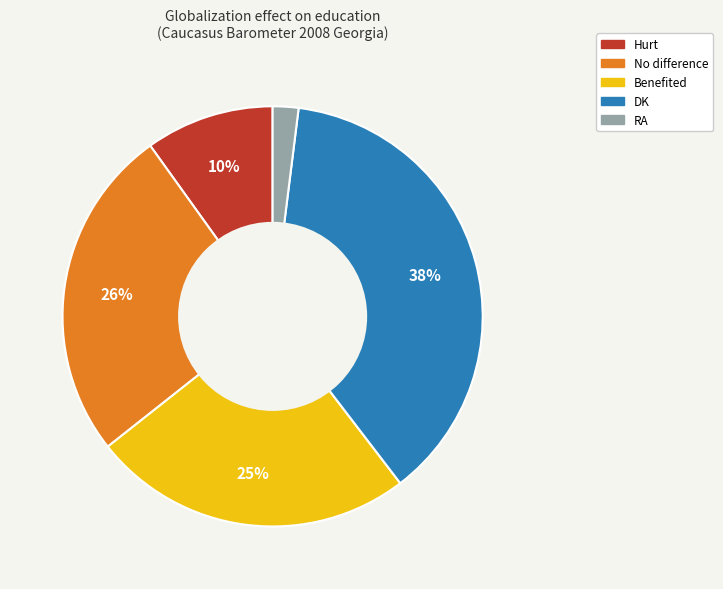

To the nearest percent, what is the average slice percentage?

20%